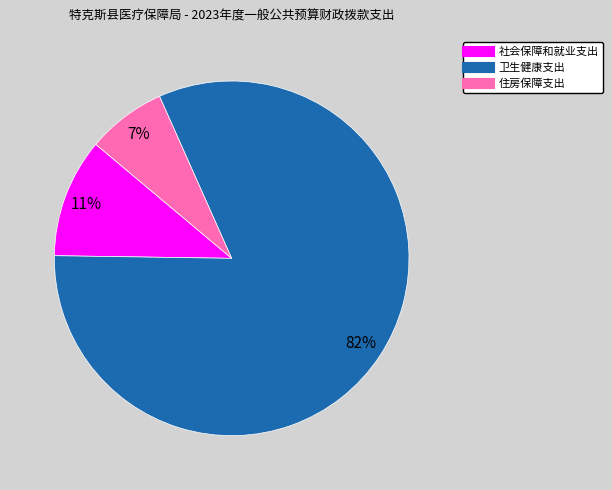

What percentage is the 住房保障支出 slice, to the nearest percent?

7%